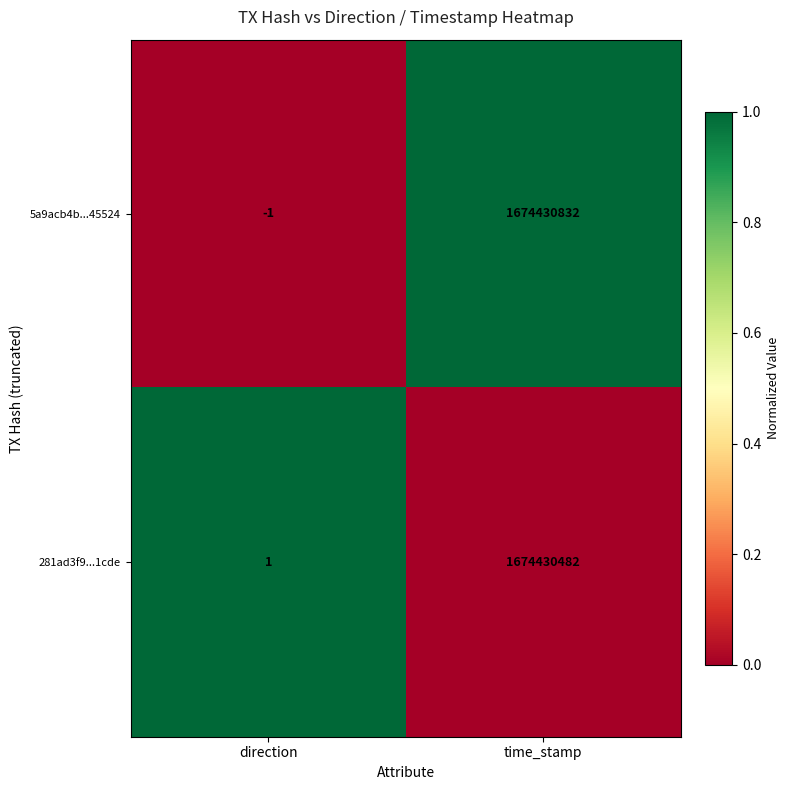

Reading left to right, extract all data points from this chart.

5a9acb4b...45524: -1	1674430832
281ad3f9...1cde: 1	1674430482